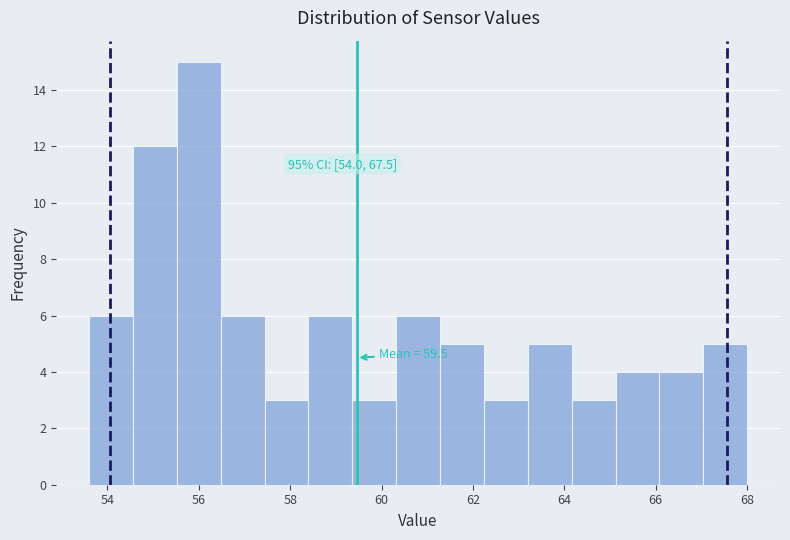

Which range on the x-axis has the tallest bar?

55.52 to 56.48